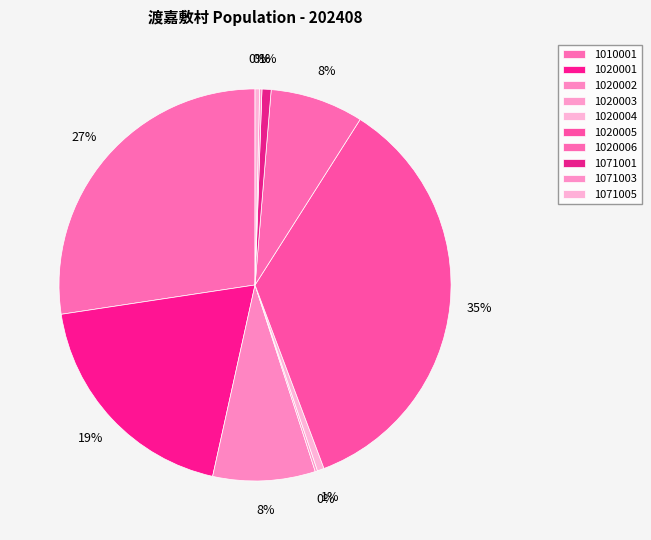

Rank the categories by value from highest to lowest.

1020005, 1010001, 1020001, 1020002, 1020006, 1071001, 1020004, 1071005, 1020003, 1071003